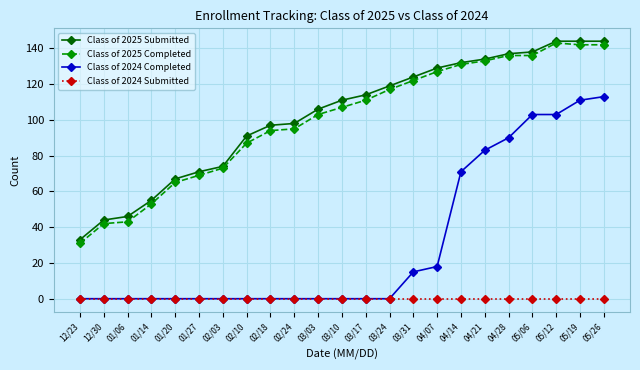

What is the minimum value for Class of 2025 Completed?

31